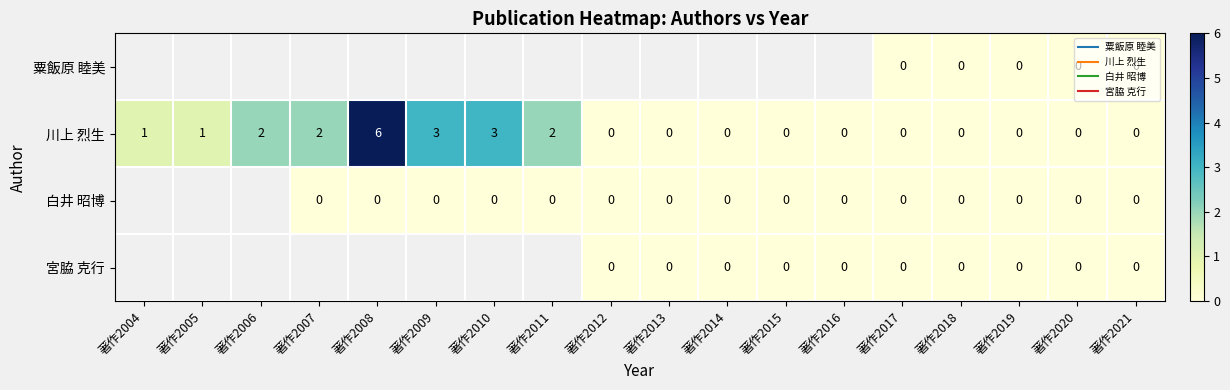

How many data points does each series have?

18